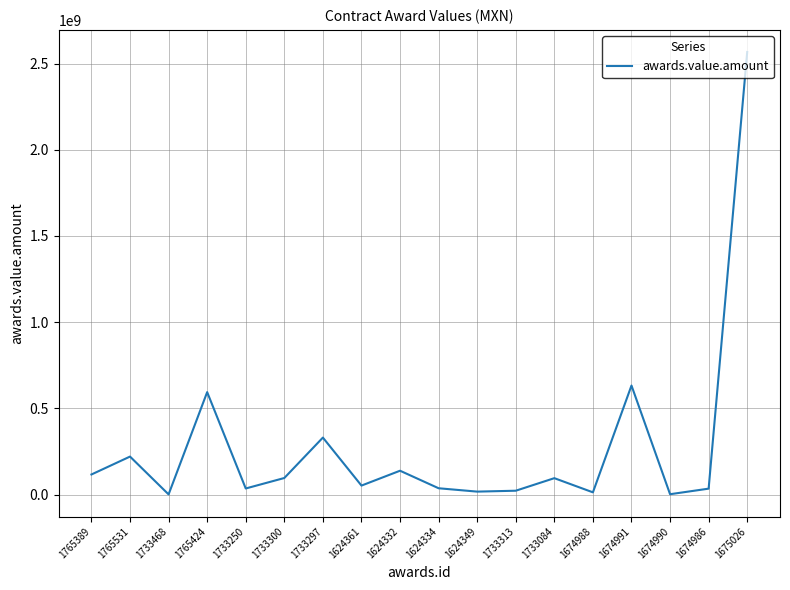

What position from the left is 1733250?

5